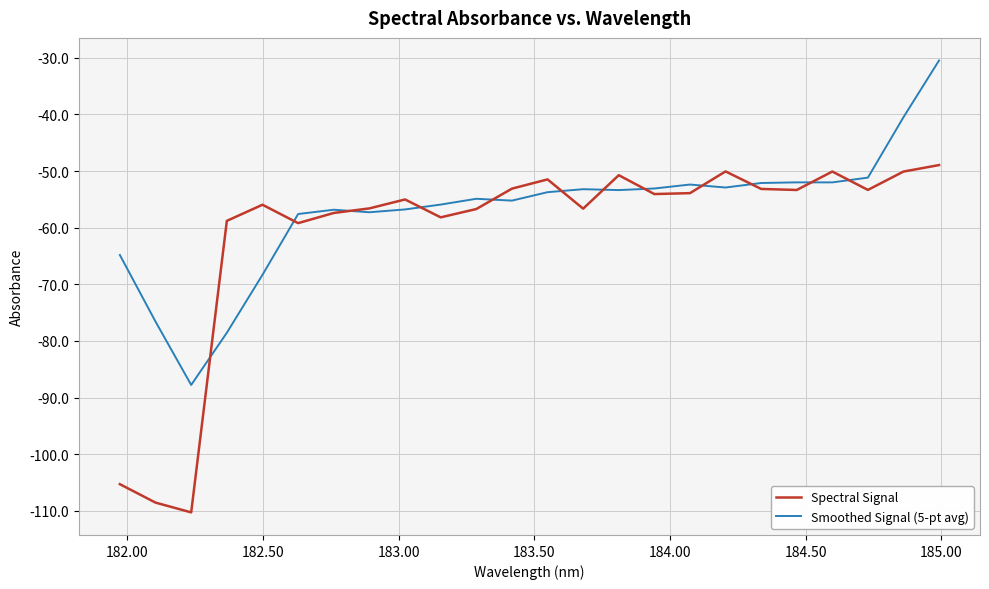

Which series has the largest total across all categories?

Smoothed Signal (5-pt avg)